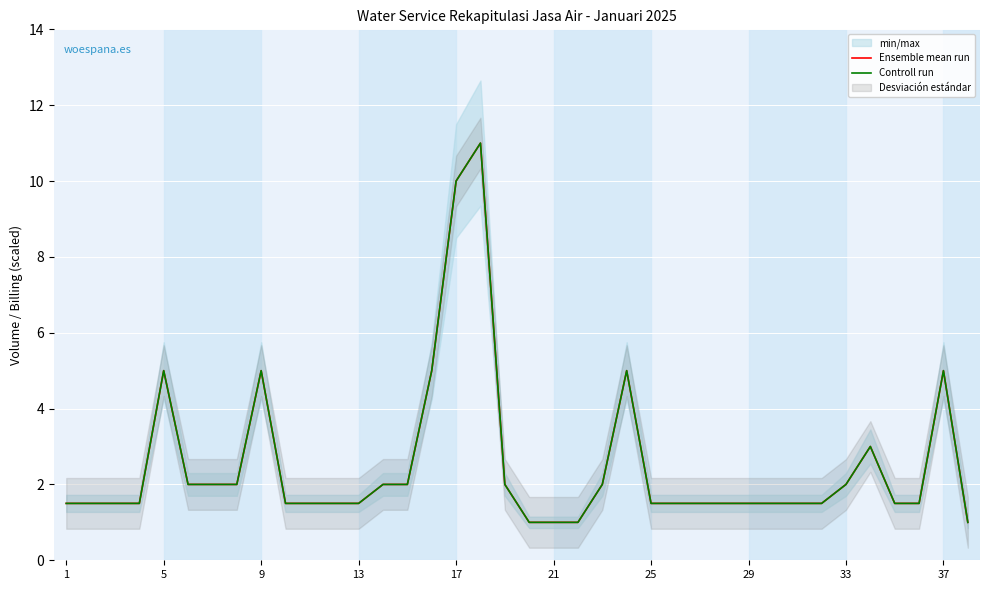

What is the maximum value shown in the chart?

11.0